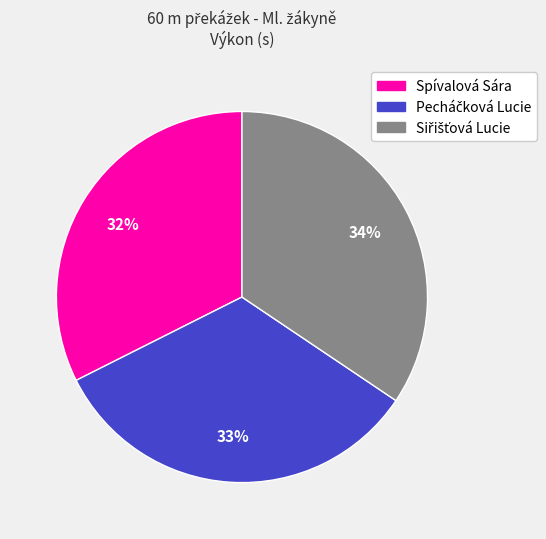

Which category has the smallest portion of the pie?

Spívalová Sára